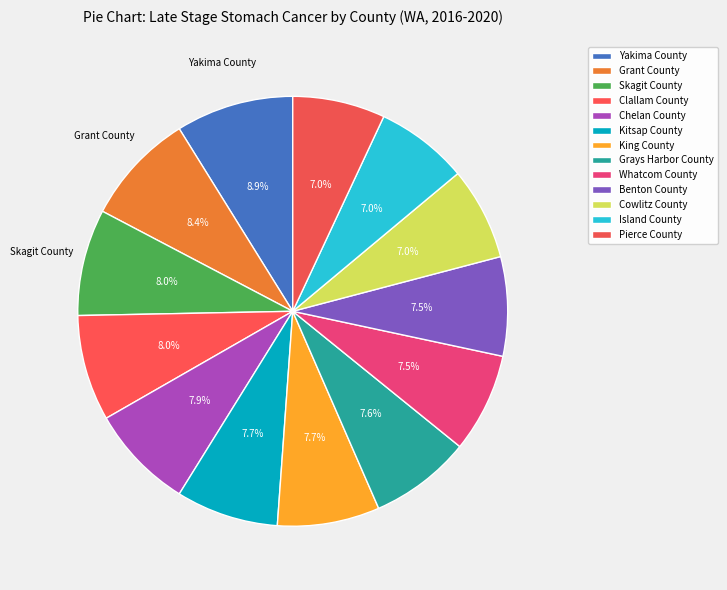

How many segments does this pie chart have?

13